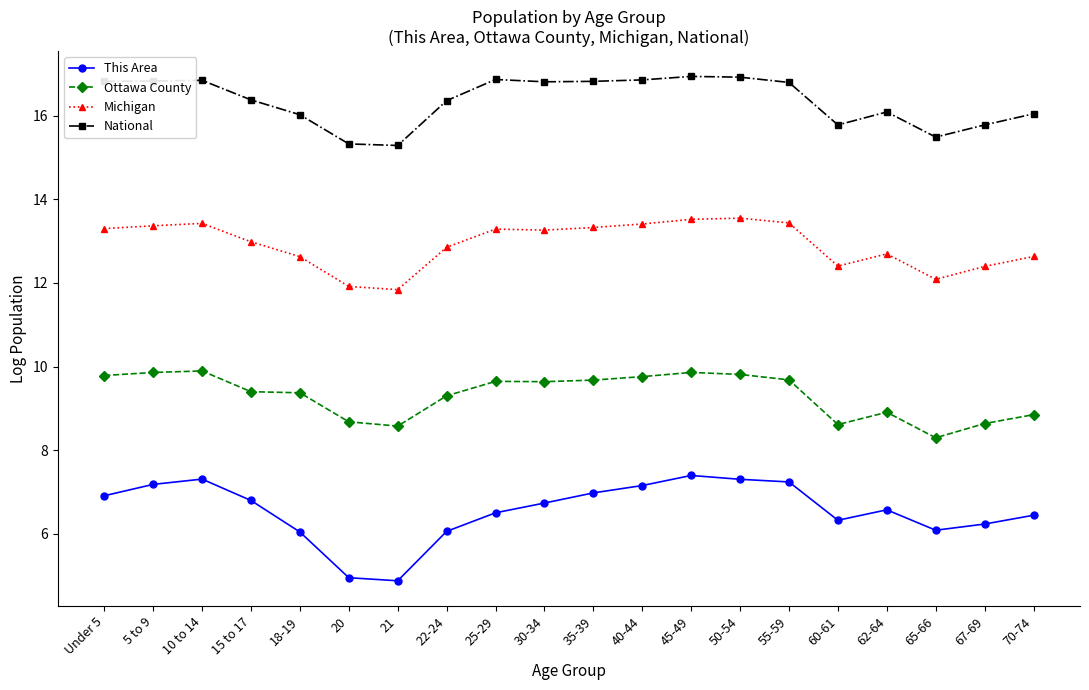

The value of National at 10 to 14 is 10.6. True or false?

False